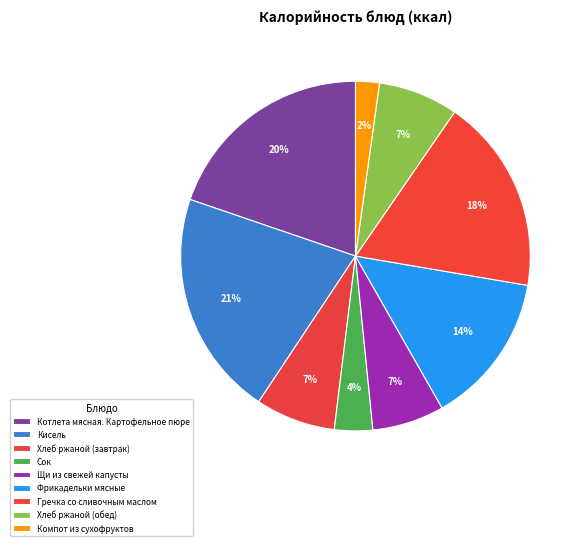

What is the total percentage of Хлеб ржаной (завтрак) and Фрикадельки мясные?

21.5%